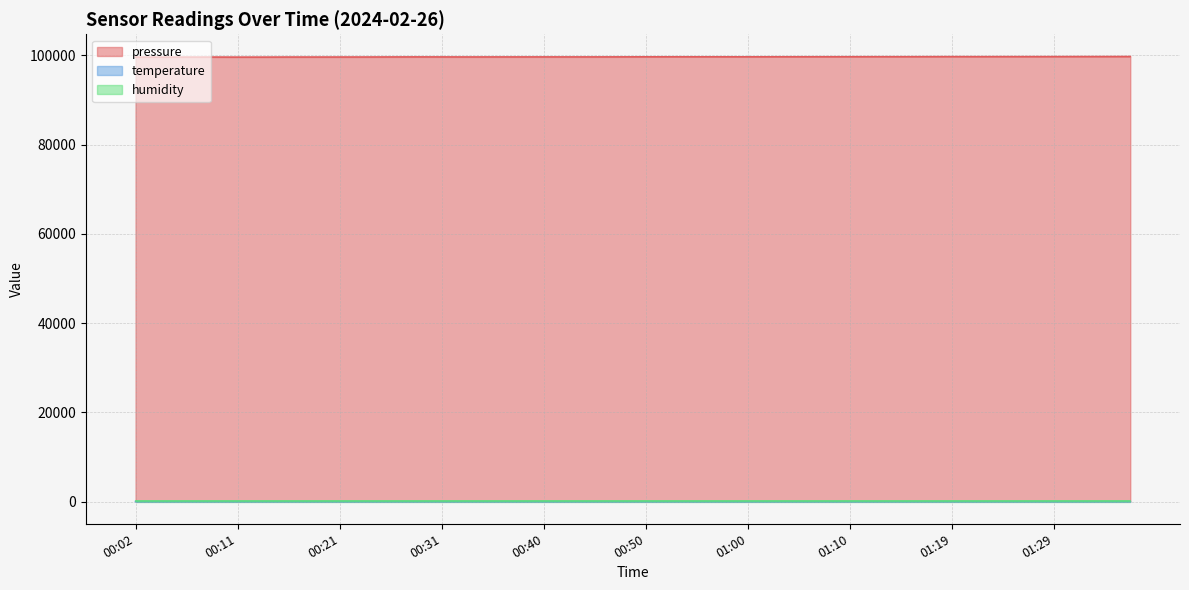

Which label corresponds to the smallest value in the chart?

01:29